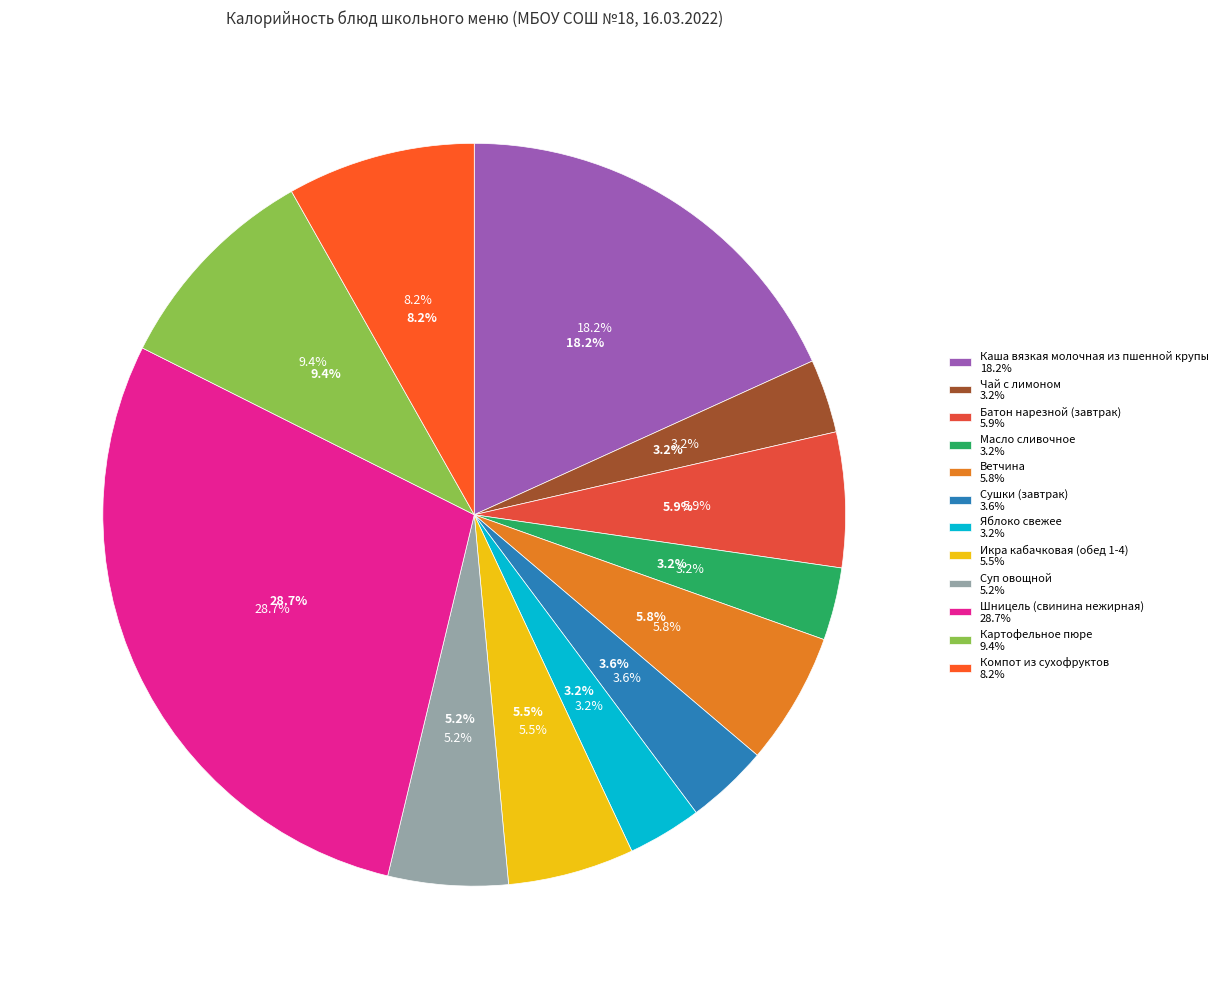

Approximately how many times larger is the value at Компот из сухофруктов compared to Масло сливочное?

2.6